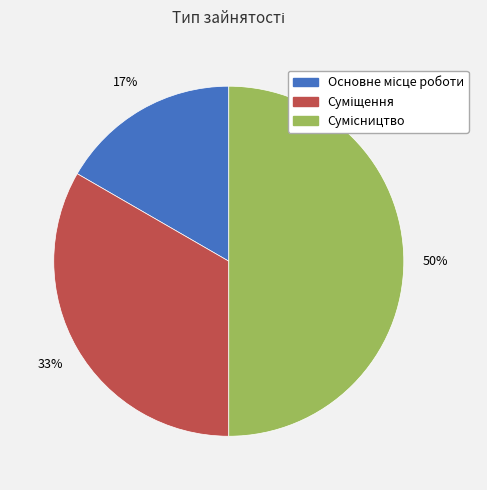

To the nearest percent, what is the average slice percentage?

33%